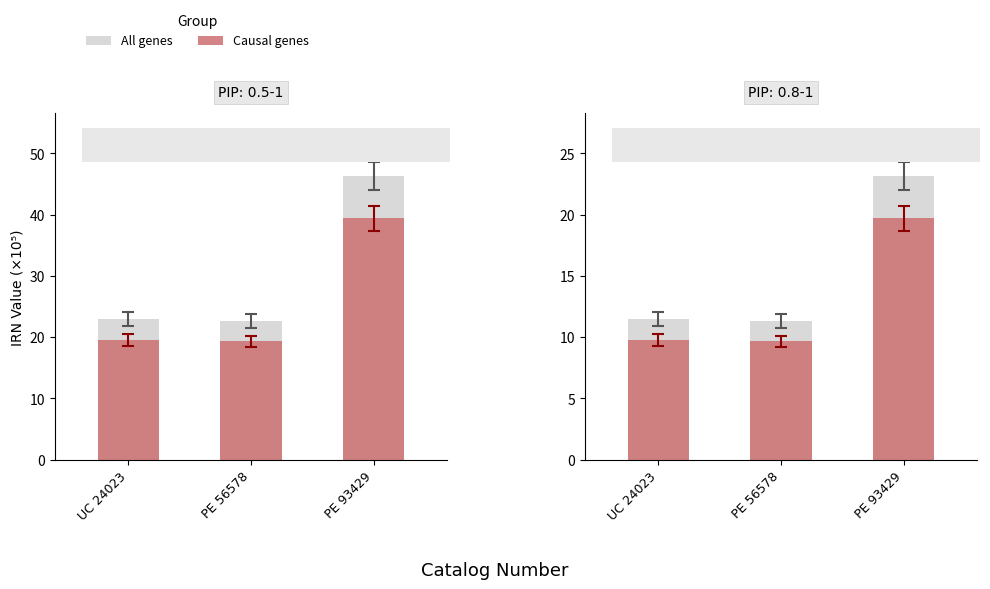

What is the label of the 1st bar from the right?

PE 93429